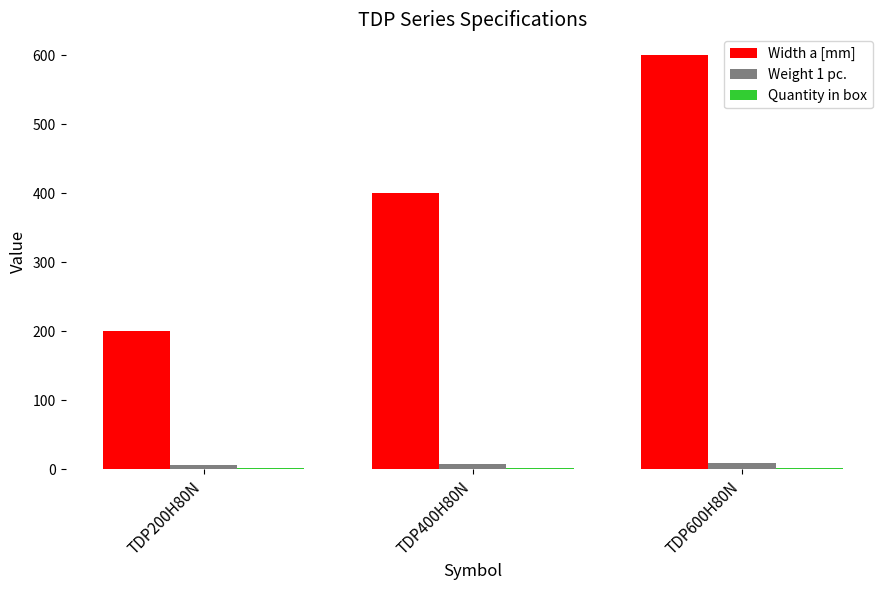

What is the total value across all series at TDP200H80N?

208.1